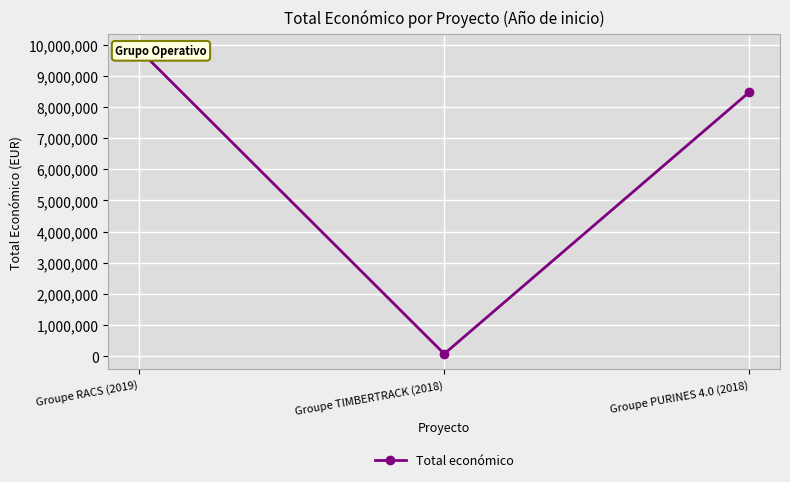

Reading left to right, transcribe all the data shown in this chart.

Groupe RACS (2019)=9847932	Groupe TIMBERTRACK (2018)=75575	Groupe PURINES 4.0 (2018)=8484999